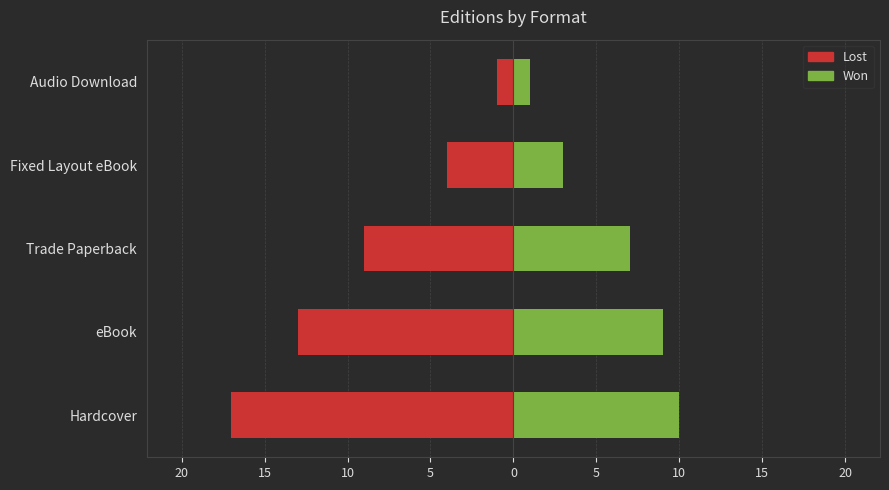

Which has a higher value, eBook or Trade Paperback?

Trade Paperback